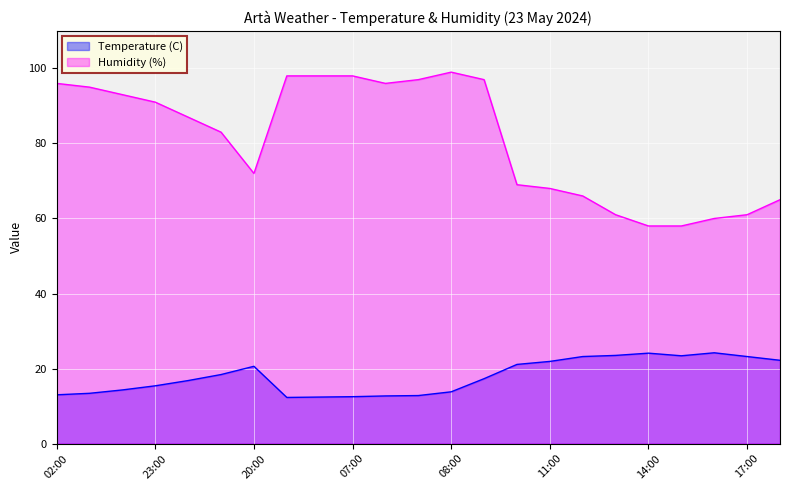

Reading left to right, what are all the values shown in this chart?

Temperature (C): 13.0	13.4	14.3	15.4	16.8	18.4	20.6	12.3	12.4	12.5	12.7	12.8	13.8	17.3	21.1	21.9	23.2	23.5	24.1	23.4	24.2	23.2	22.2
Humidity (%): 96.0	95.0	93.0	91.0	87.0	83.0	72.0	98.0	98.0	98.0	96.0	97.0	99.0	97.0	69.0	68.0	66.0	61.0	58.0	58.0	60.0	61.0	65.0